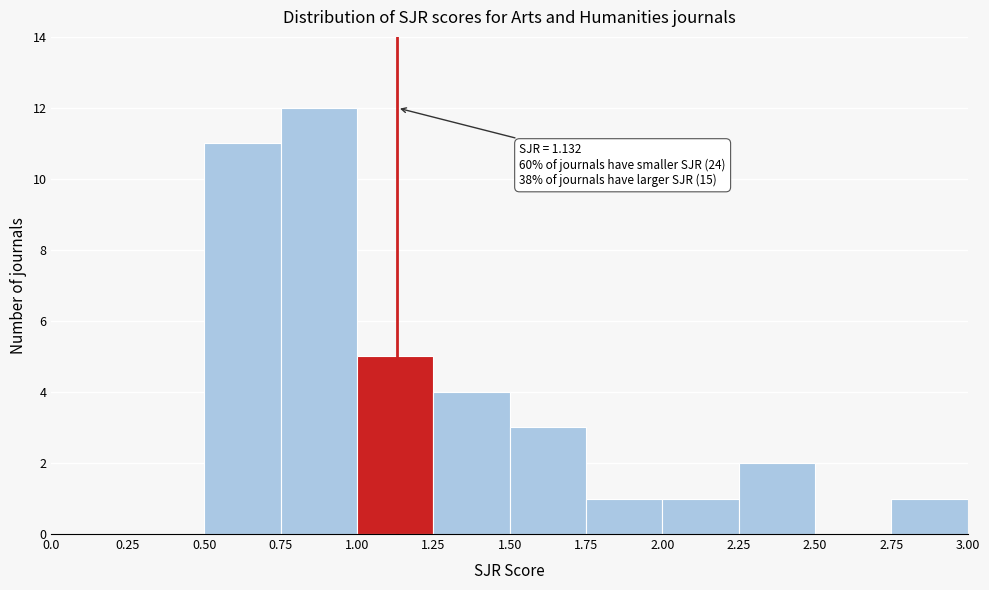

Which range on the x-axis has the tallest bar?

0.75 to 1.00